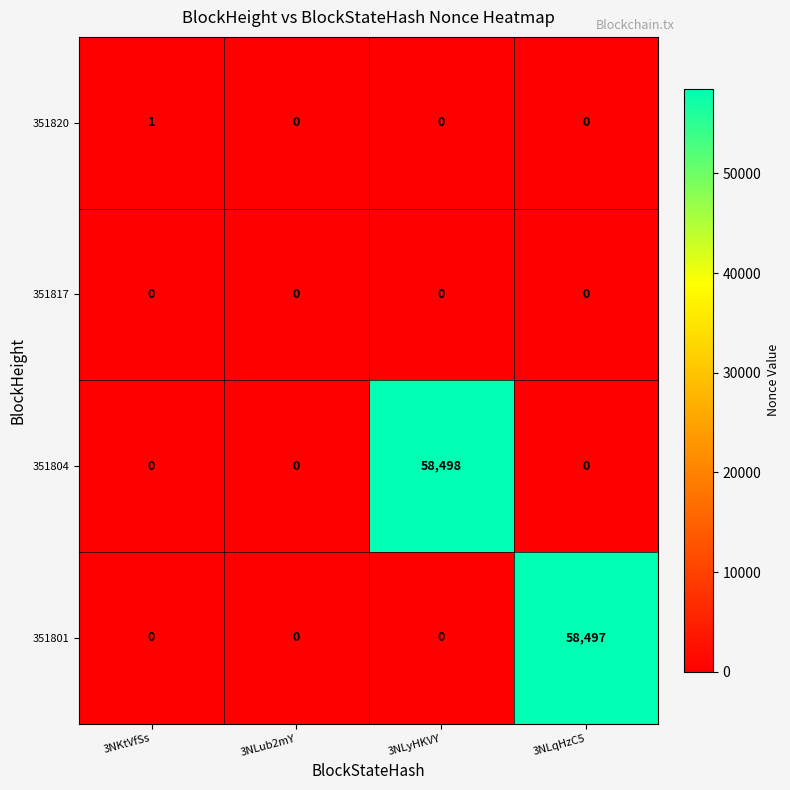

Reading right to left, list all the values displayed in this chart.

351820: 0	0	0	1
351817: 0	0	0	0
351804: 0	58498	0	0
351801: 58497	0	0	0